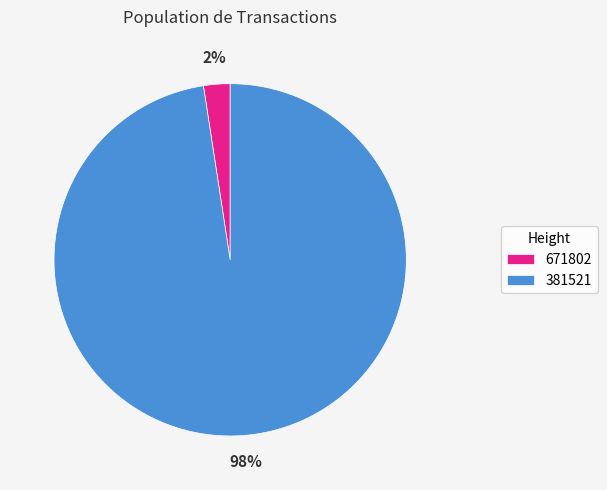

What is the smallest slice in the pie chart?

671802